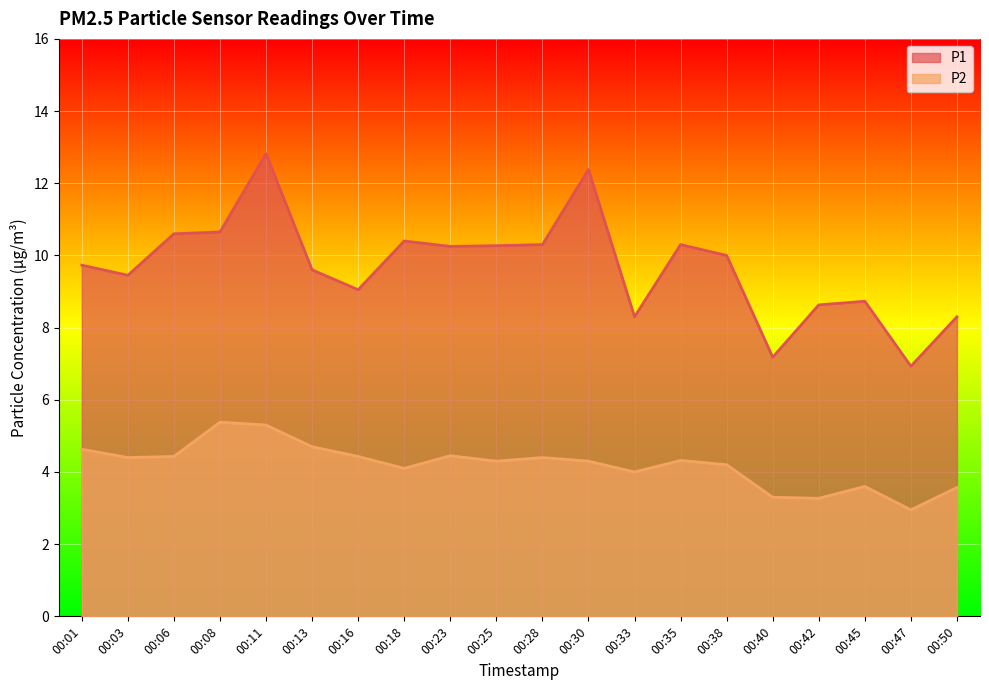

Reading left to right, transcribe all the data shown in this chart.

P1: 00:01=9.7	00:03=9.4	00:06=10.6	00:08=10.7	00:11=12.8	00:13=9.6	00:16=9.1	00:18=10.4	00:23=10.2	00:25=10.3	00:28=10.3	00:30=12.4	00:33=8.3	00:35=10.3	00:38=10.0	00:40=7.2	00:42=8.6	00:45=8.7	00:47=6.9	00:50=8.3
P2: 00:01=4.6	00:03=4.4	00:06=4.4	00:08=5.4	00:11=5.3	00:13=4.7	00:16=4.4	00:18=4.1	00:23=4.5	00:25=4.3	00:28=4.4	00:30=4.3	00:33=4.0	00:35=4.3	00:38=4.2	00:40=3.3	00:42=3.3	00:45=3.6	00:47=3.0	00:50=3.6